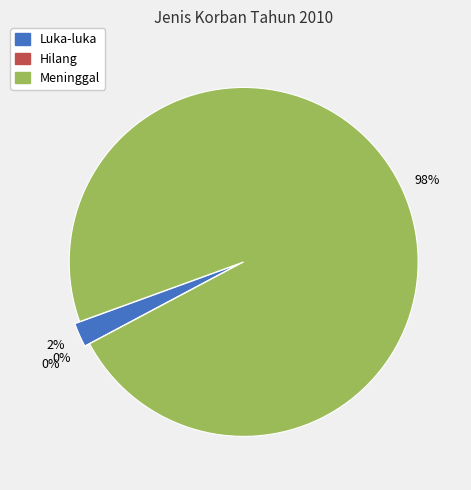

To the nearest percent, what is the average slice percentage?

33%